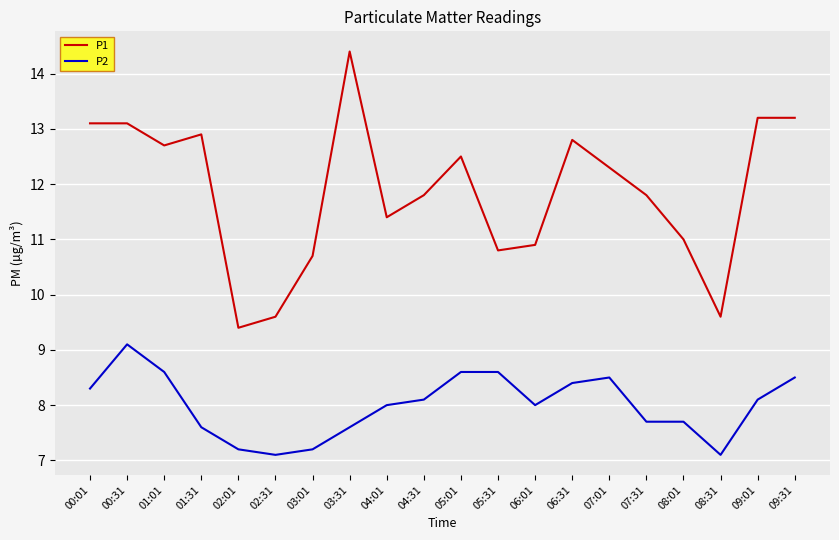

At how many categories does at least one series exceed 8?

20